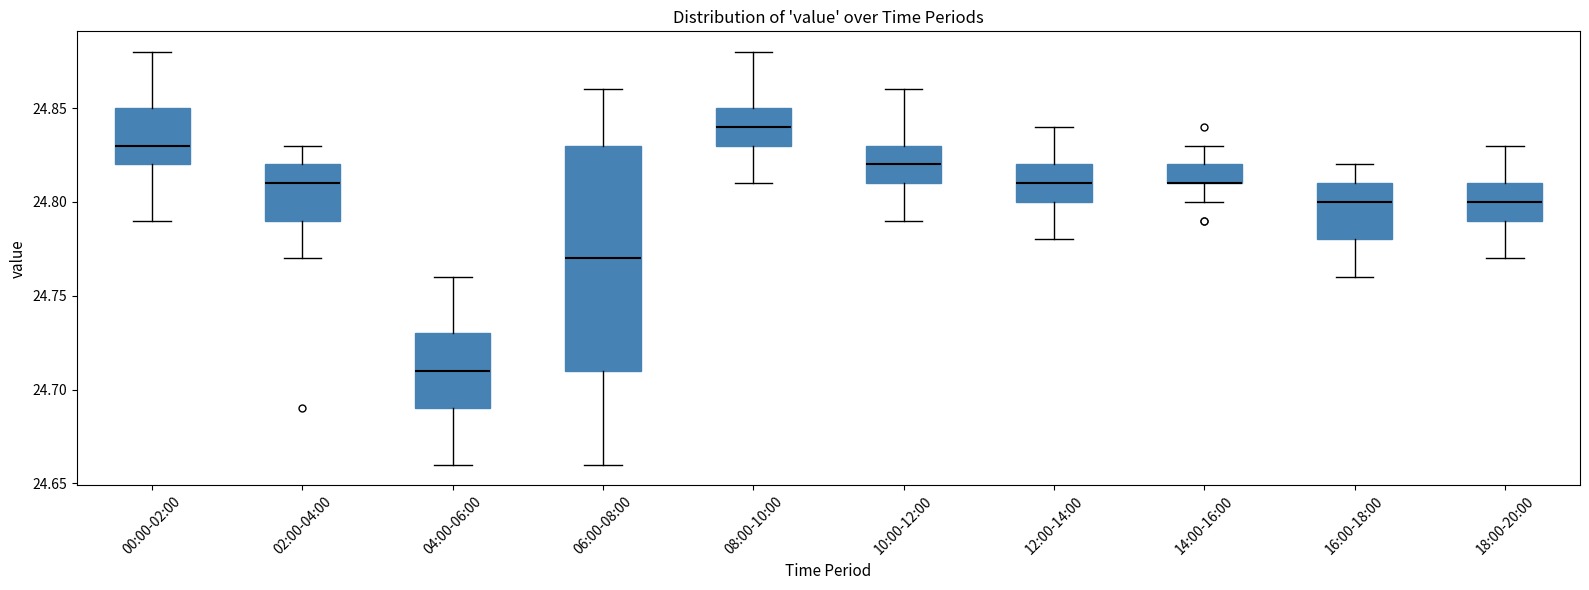

Reading left to right, transcribe this box plot: for each box, give where its median line is, the range the box spans, and where its two whiskers end, as read against the y-axis. The values are not printed on the chart, so give them approximately, as read against the axis.

00:00-02:00: median 24.83, box 24.82 to 24.85, whiskers 24.79 to 24.88
02:00-04:00: median 24.81, box 24.79 to 24.82, whiskers 24.77 to 24.83
04:00-06:00: median 24.71, box 24.69 to 24.73, whiskers 24.66 to 24.76
06:00-08:00: median 24.77, box 24.71 to 24.83, whiskers 24.66 to 24.86
08:00-10:00: median 24.84, box 24.83 to 24.85, whiskers 24.81 to 24.88
10:00-12:00: median 24.82, box 24.81 to 24.83, whiskers 24.79 to 24.86
12:00-14:00: median 24.81, box 24.80 to 24.82, whiskers 24.78 to 24.84
14:00-16:00: median 24.81 (drawn on the box's lower edge), box 24.81 to 24.82, whiskers 24.80 to 24.83
16:00-18:00: median 24.80, box 24.78 to 24.81, whiskers 24.76 to 24.82
18:00-20:00: median 24.80, box 24.79 to 24.81, whiskers 24.77 to 24.83